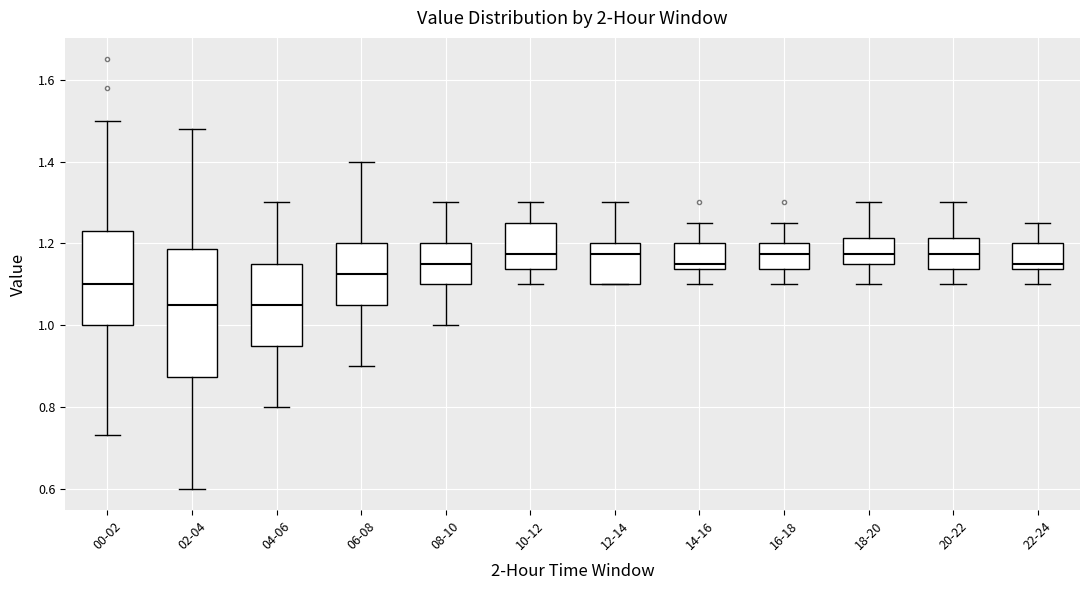

Reading left to right, transcribe this box plot: for each box, give where its median line is, the range the box spans, and where its two whiskers end, as read against the y-axis. The values are not printed on the chart, so give them approximately, as read against the axis.

00-02: median 1.10, box 1.00 to 1.24, whiskers 0.74 to 1.50
02-04: median 1.06, box 0.88 to 1.18, whiskers 0.60 to 1.48
04-06: median 1.06, box 0.96 to 1.16, whiskers 0.80 to 1.30
06-08: median 1.12, box 1.06 to 1.20, whiskers 0.90 to 1.40
08-10: median 1.16, box 1.10 to 1.20, whiskers 1.00 to 1.30
10-12: median 1.18, box 1.14 to 1.26, whiskers 1.10 to 1.30
12-14: median 1.18, box 1.10 to 1.20, whiskers 1.10 to 1.30
14-16: median 1.16, box 1.14 to 1.20, whiskers 1.10 to 1.26
16-18: median 1.18, box 1.14 to 1.20, whiskers 1.10 to 1.26
18-20: median 1.18, box 1.16 to 1.22, whiskers 1.10 to 1.30
20-22: median 1.18, box 1.14 to 1.22, whiskers 1.10 to 1.30
22-24: median 1.16, box 1.14 to 1.20, whiskers 1.10 to 1.26